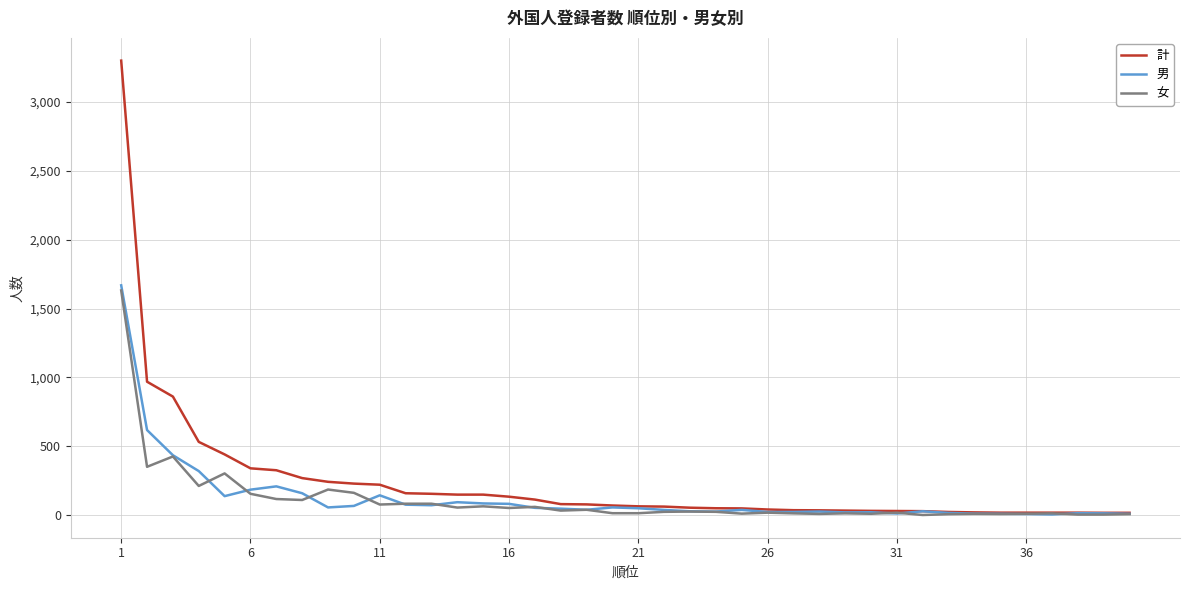

Which series has the largest total across all categories?

計